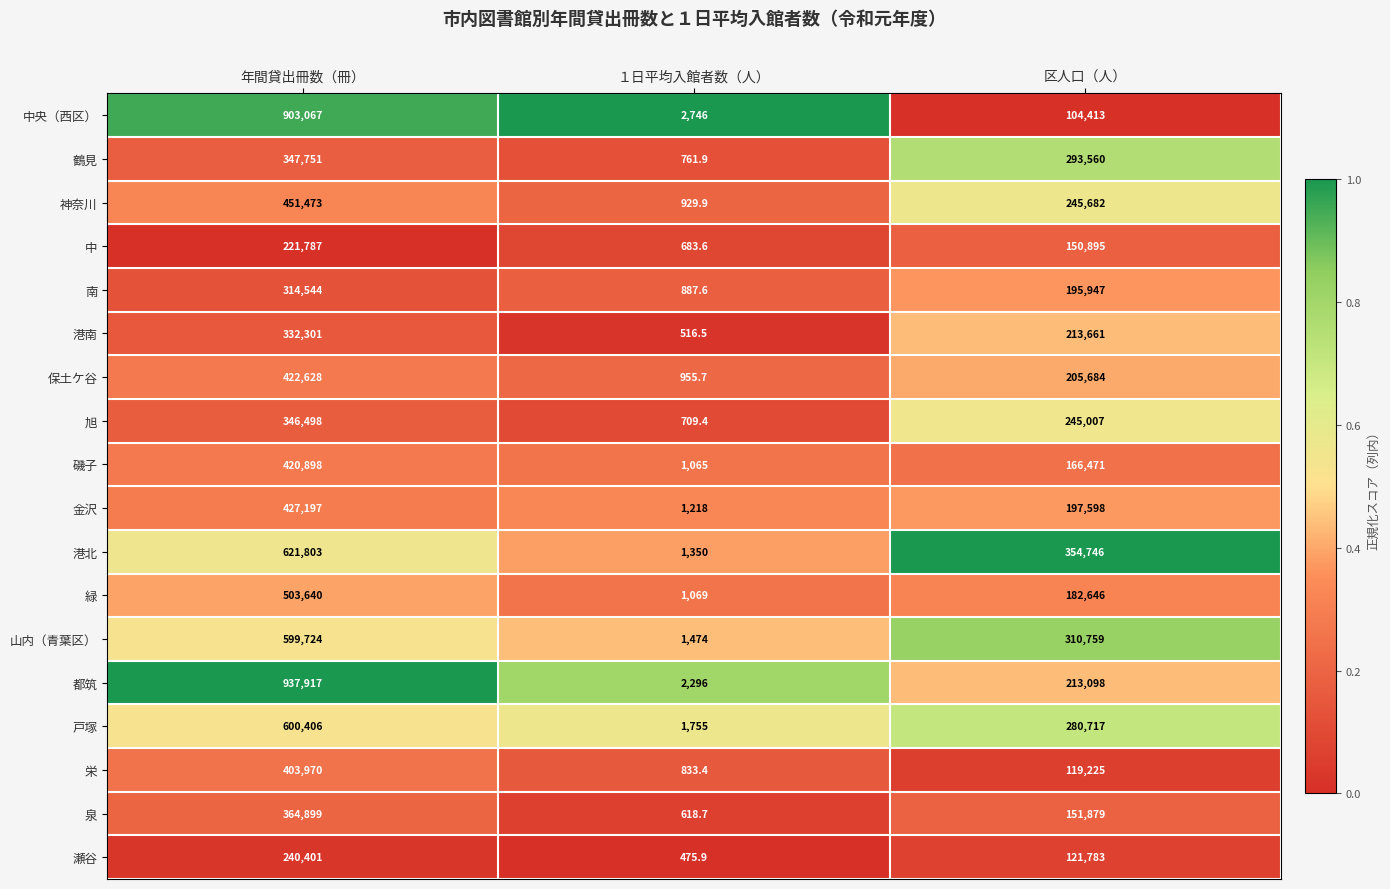

Is it true that 戸塚 equals 192196.9 at 区人口（人）?

False